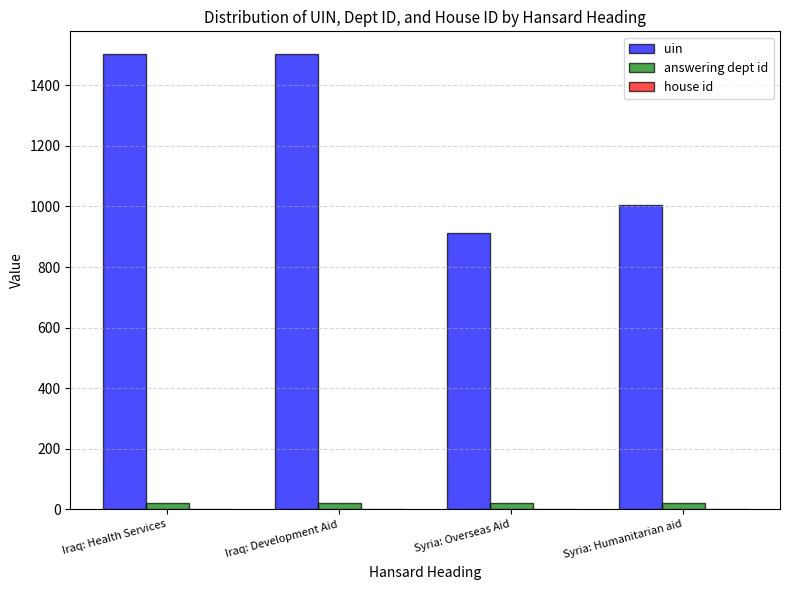

What is the greatest value displayed?

1503